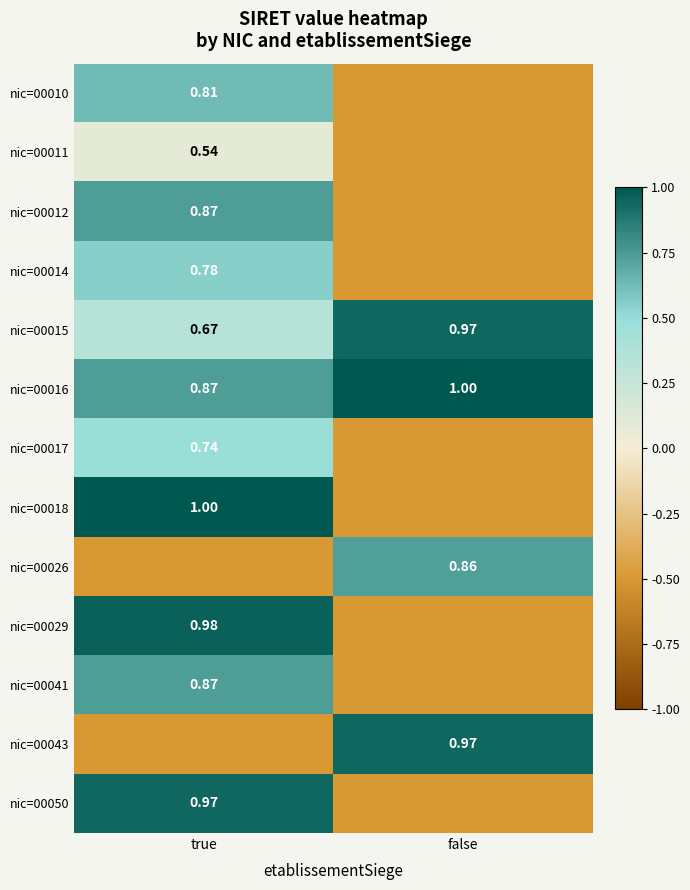

What is the greatest value displayed?

1.0